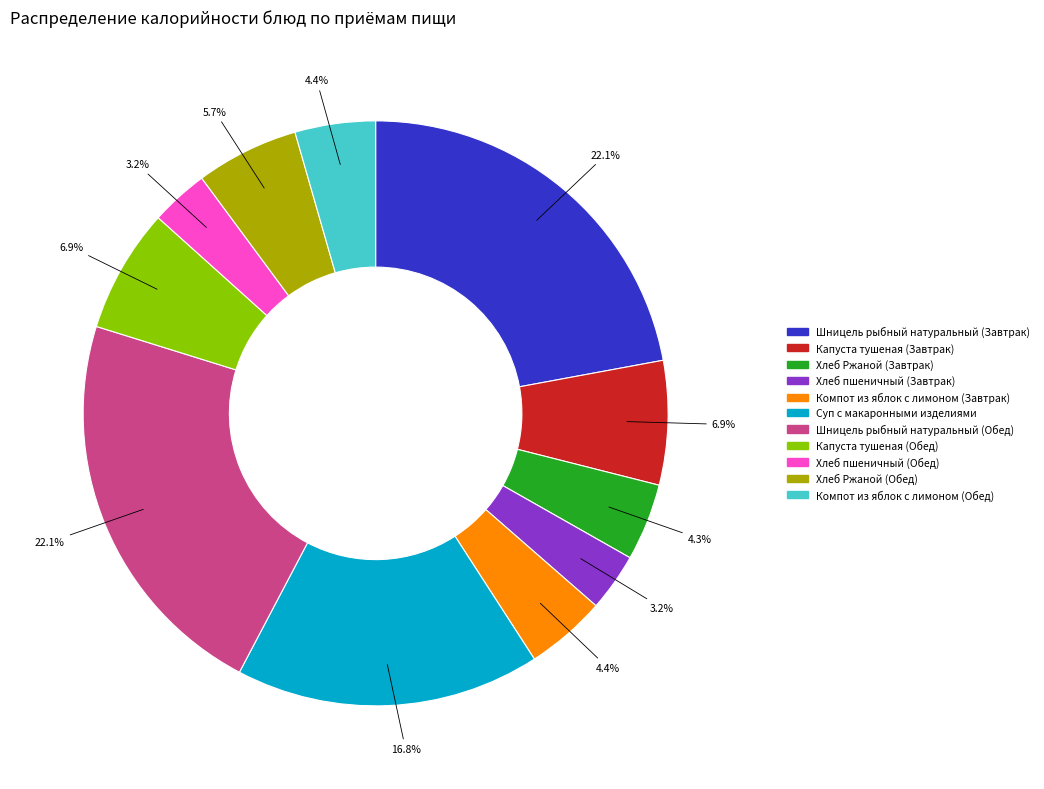

How many segments does this pie chart have?

11